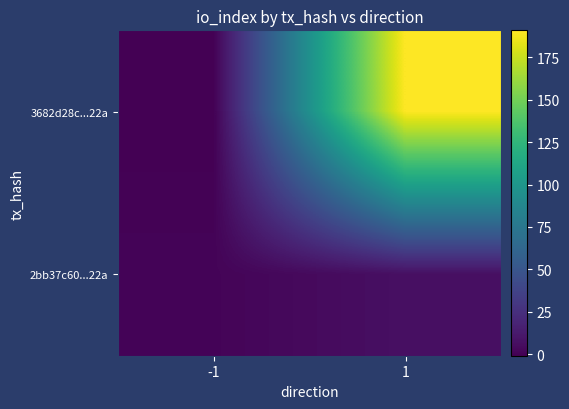

Rank the series by their average value, from highest to lowest.

3682d28c...22a, 2bb37c60...22a